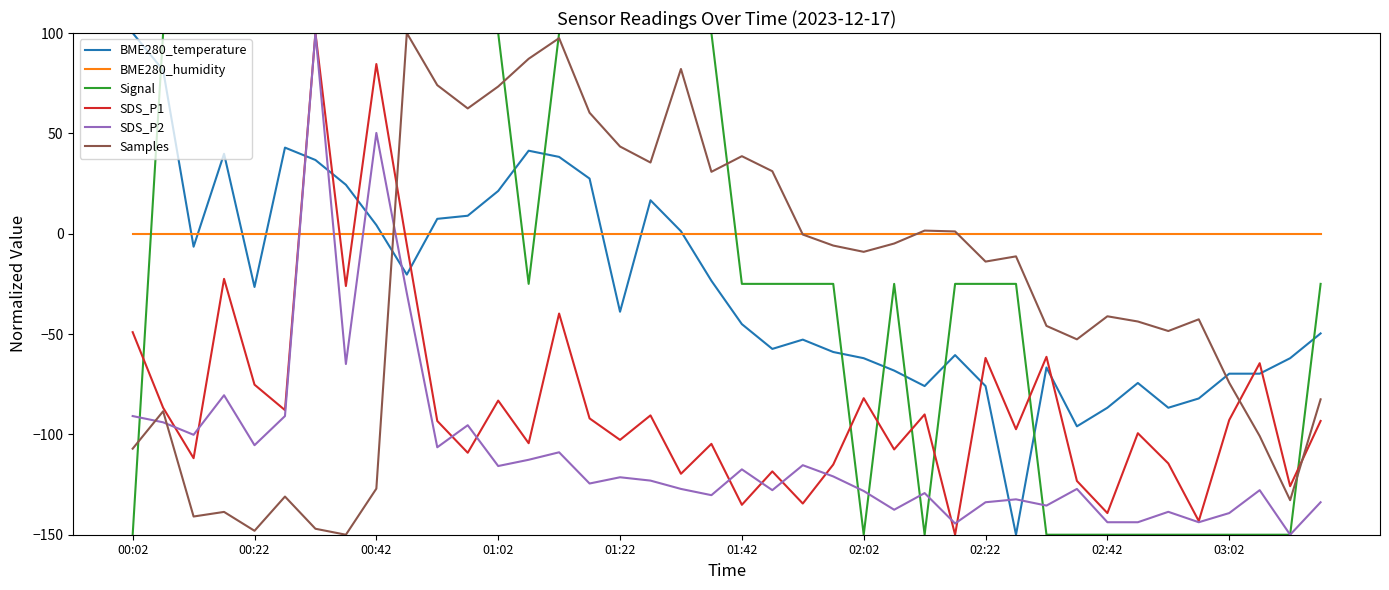

What is the smallest value displayed?

-150.0